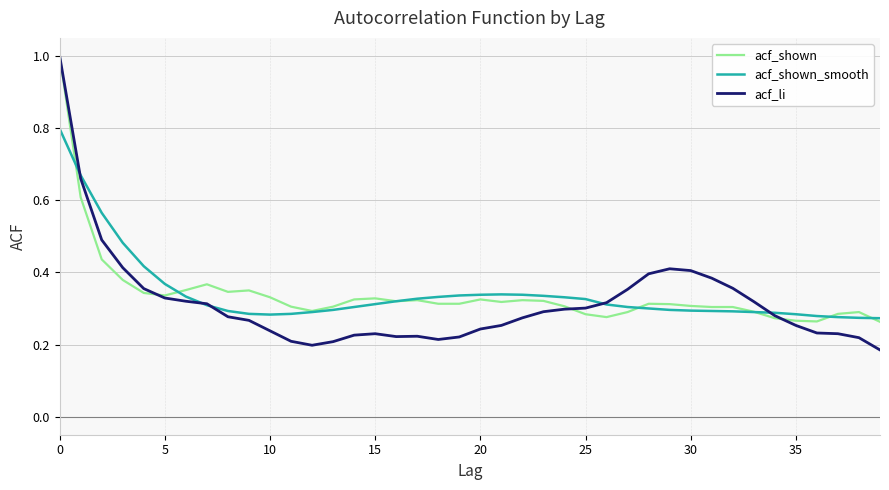

Which series has the largest range (max minus min)?

acf_li